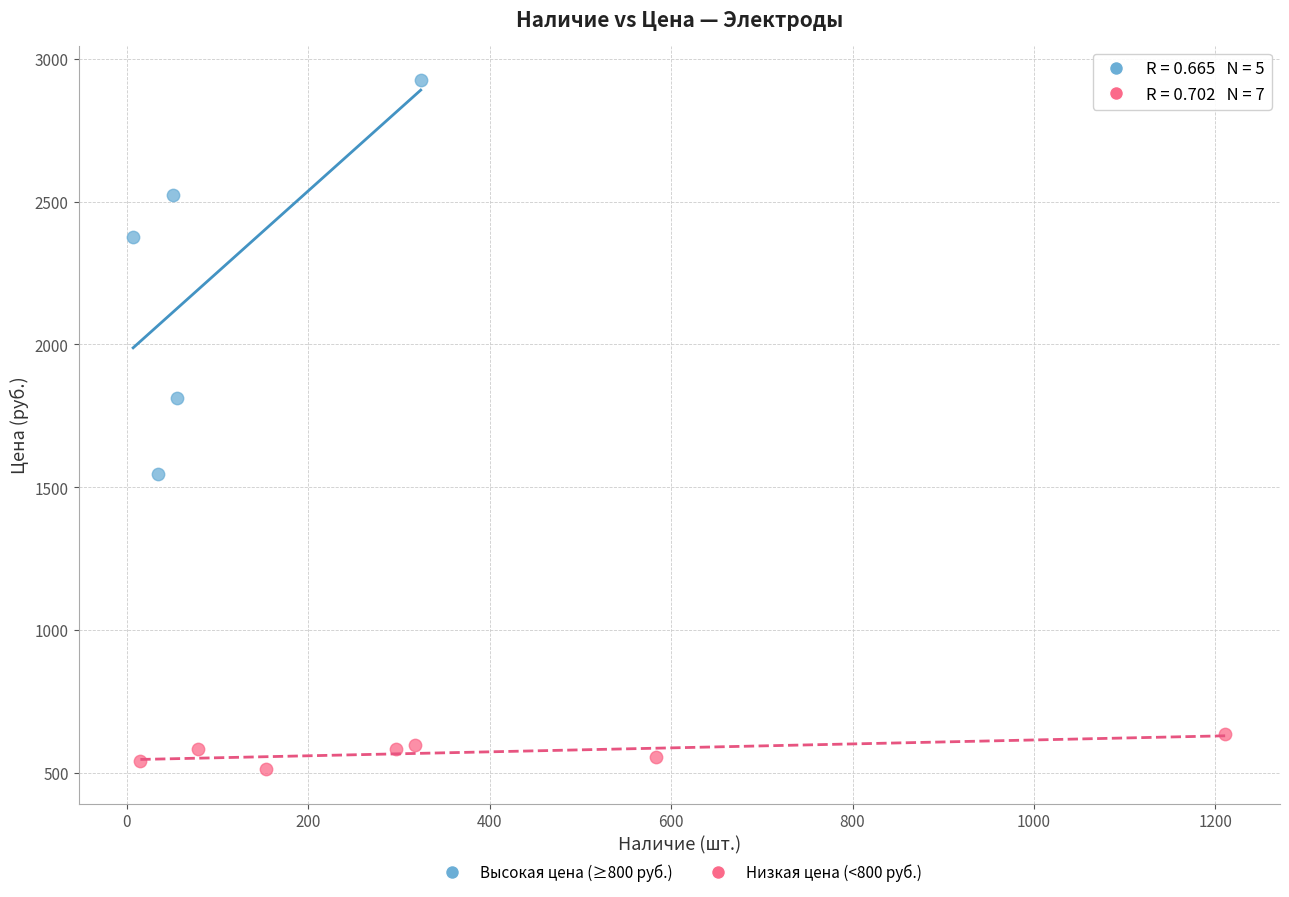

Which series reaches the maximum Y coordinate?

Высокая цена (≥800 руб.)